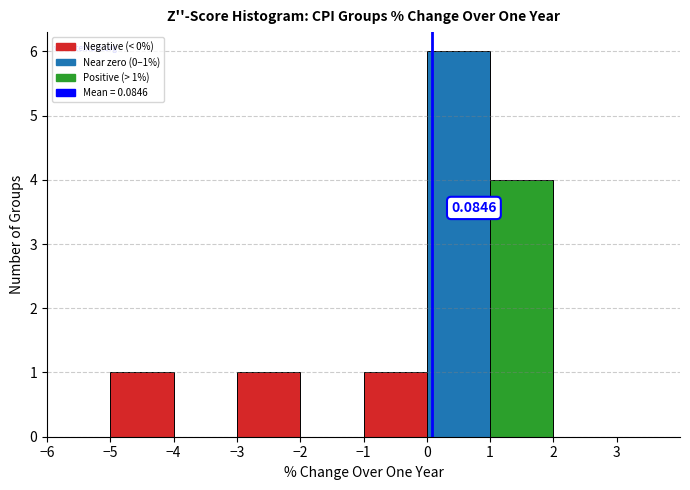

Over which range of the x-axis is the bar tallest?

0 to 1